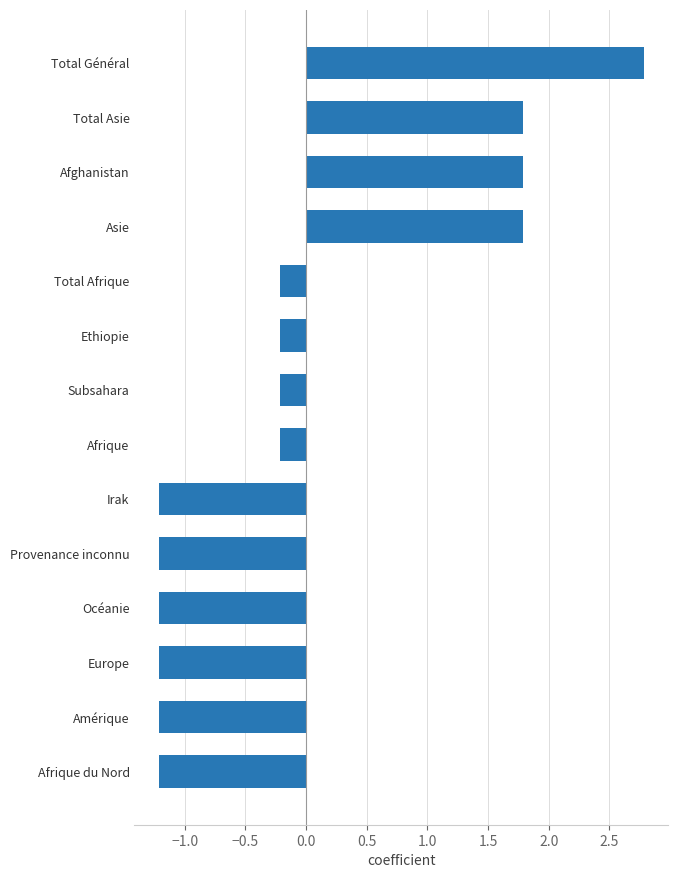

Read the value at Amérique.

-1.2